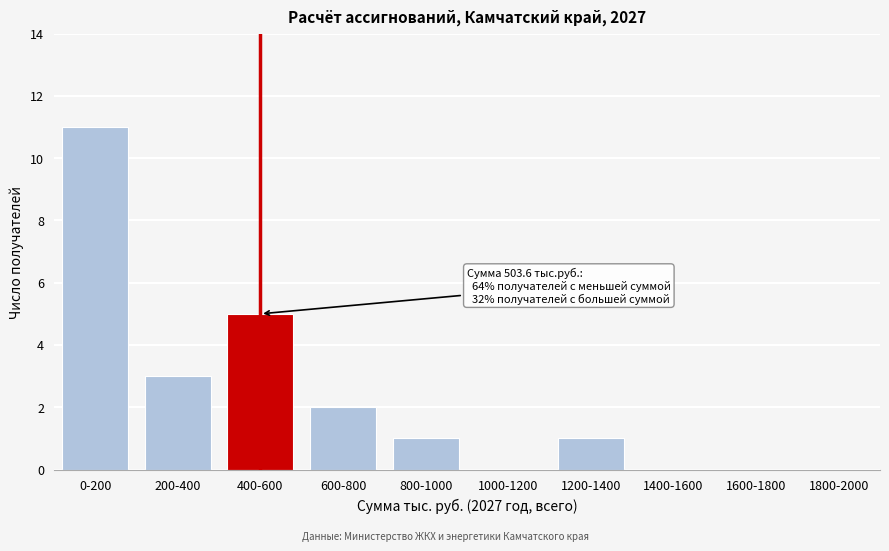

Reading left to right, extract all data points from this chart.

0-200=11	200-400=3	400-600=5	600-800=2	800-1000=1	1000-1200=0	1200-1400=1	1400-1600=0	1600-1800=0	1800-2000=0